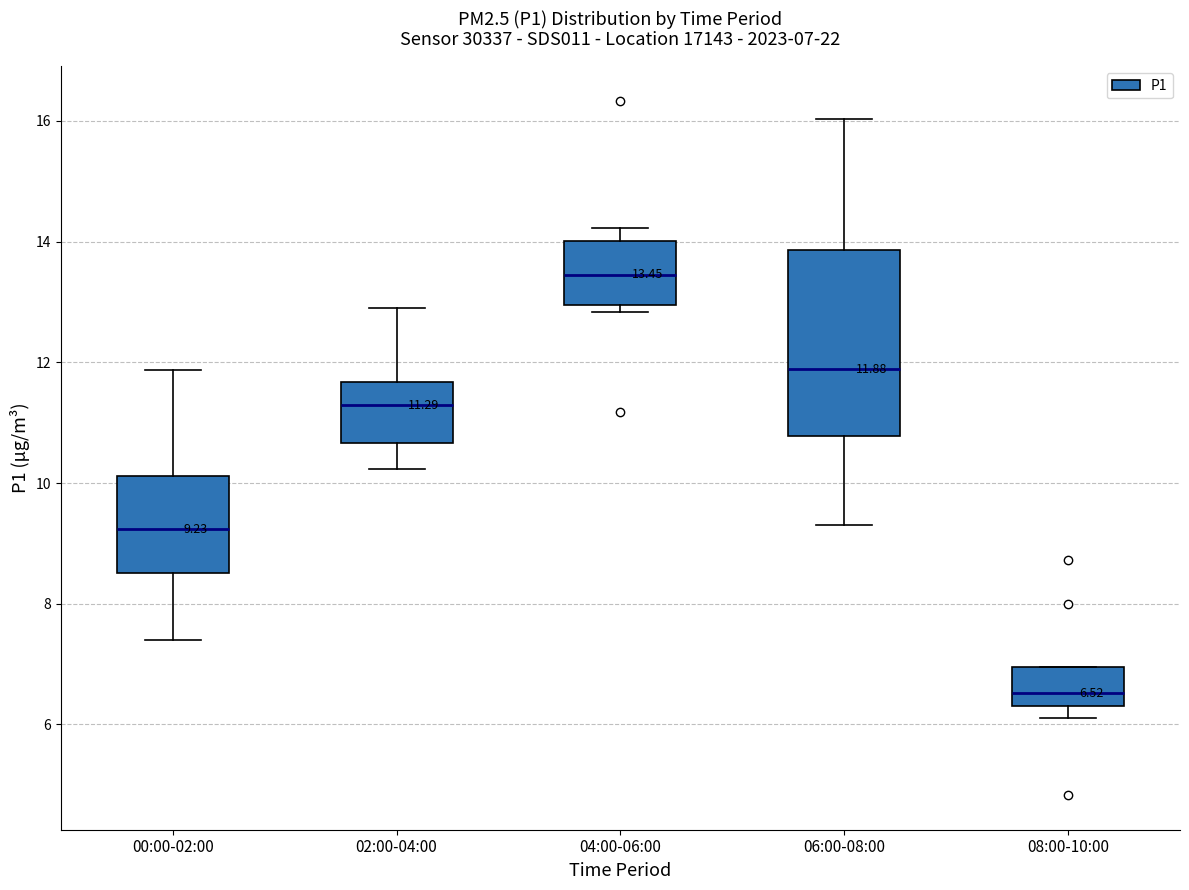

Which box has the highest median line?

04:00-06:00